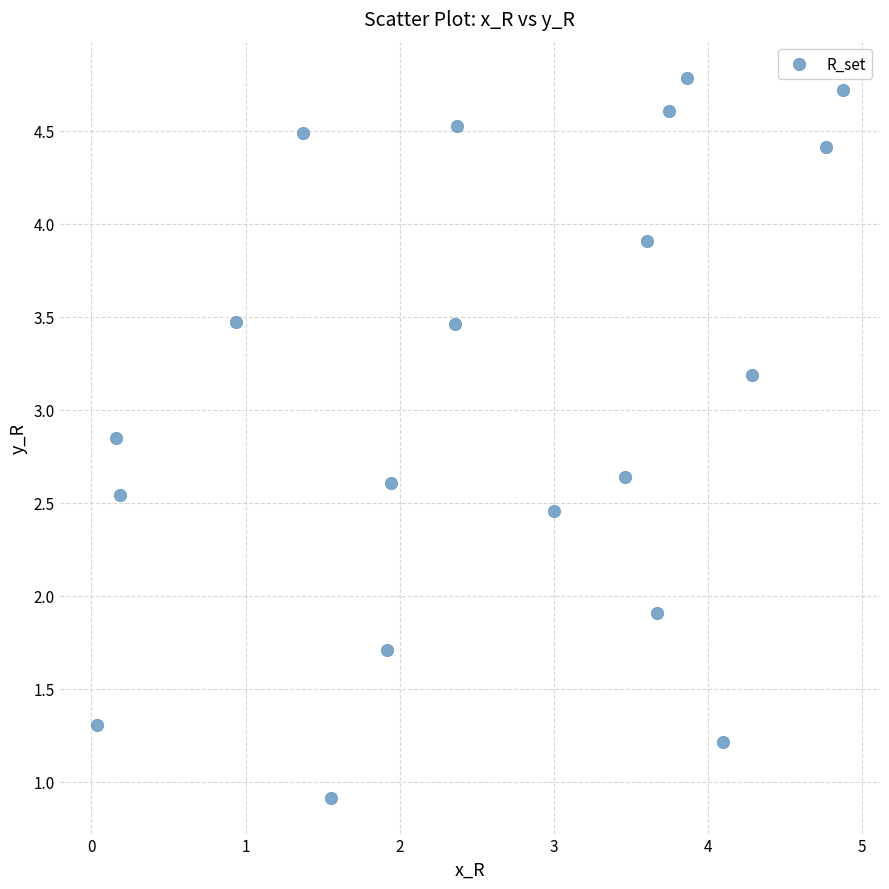

What Y value in the scatter plot is closest to 2?

1.9